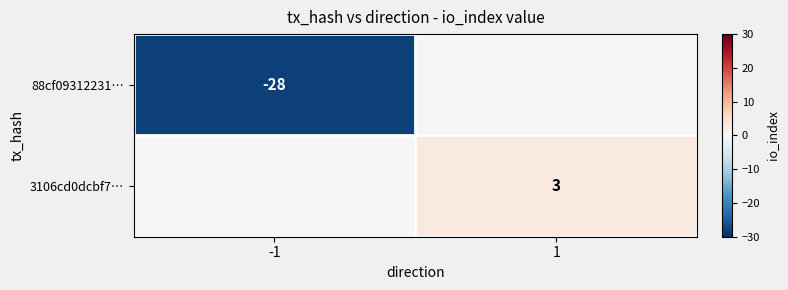

Is it true that 88cf09312231… equals -28 at -1?

True